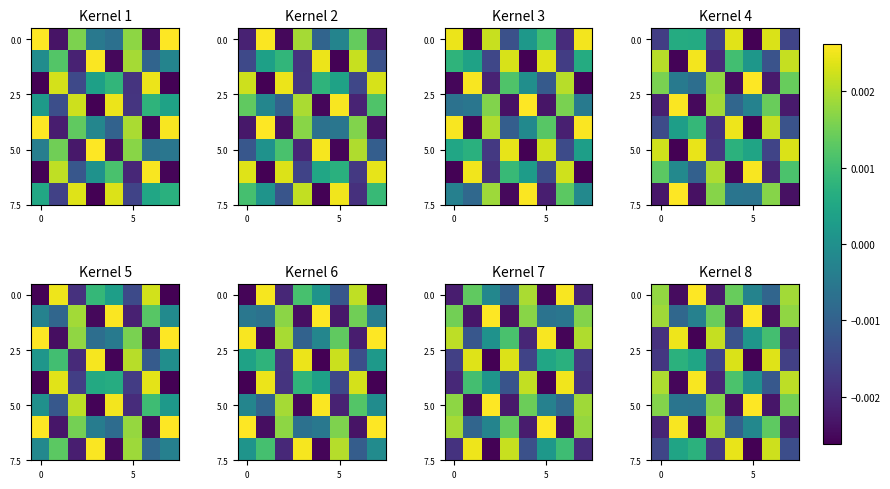

The value of row_0 at 6 is -0.0. True or false?

False